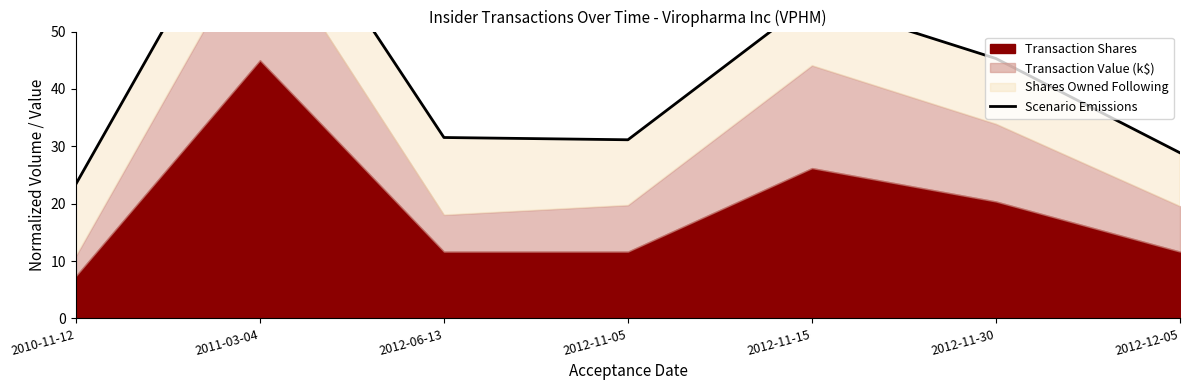

How many points are lower than both their immediate neighbors (excluding endpoints)?

1